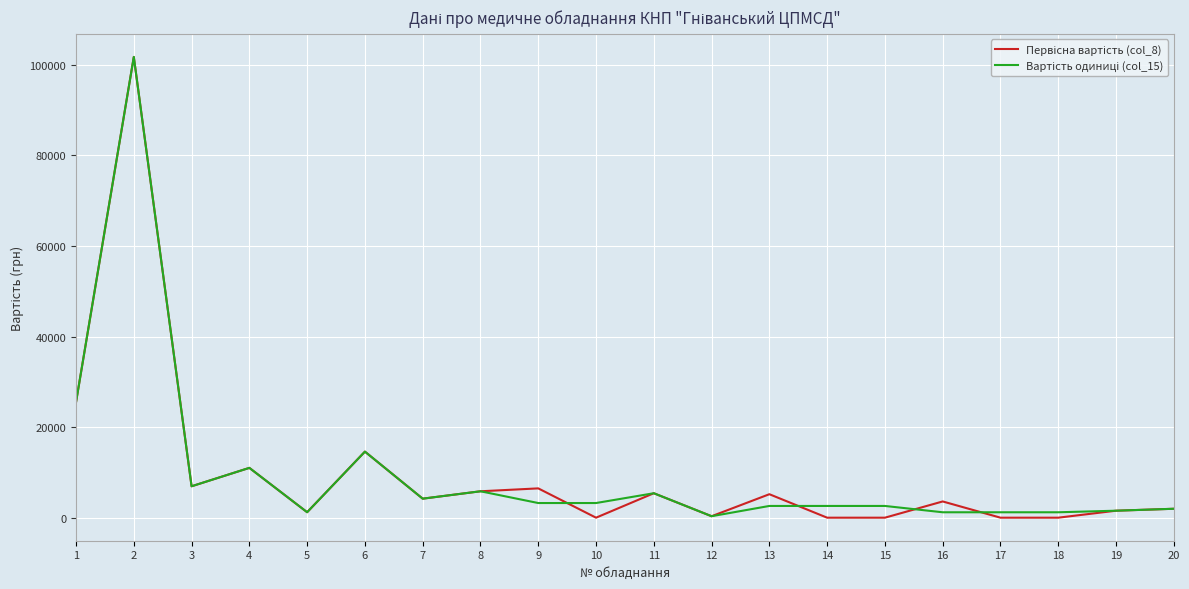

Reading left to right, extract all data points from this chart.

Первісна вартість (col_8): 1=25500	2=101750	3=6937	4=11000	5=1208	6=14590	7=4200	8=5831	9=6472	10=0	11=5400	12=324	13=5184	14=0	15=0	16=3585	17=0	18=0	19=1542	20=1970
Вартість одиниці (col_15): 1=25500	2=101750	3=6937	4=11000	5=1208	6=14590	7=4200	8=5831	9=3236	10=3236	11=5400	12=324	13=2592	14=2592	15=2592	16=1195	17=1195	18=1195	19=1542	20=1970